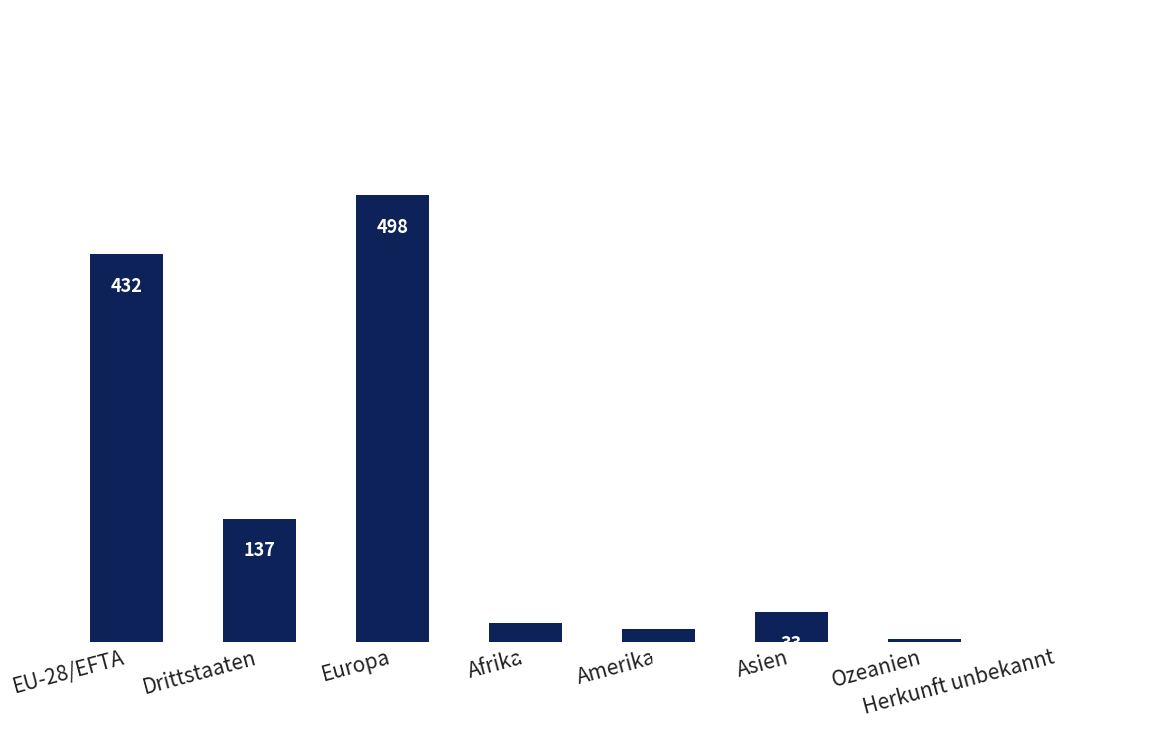

Between Asien and Europa, which is larger?

Europa